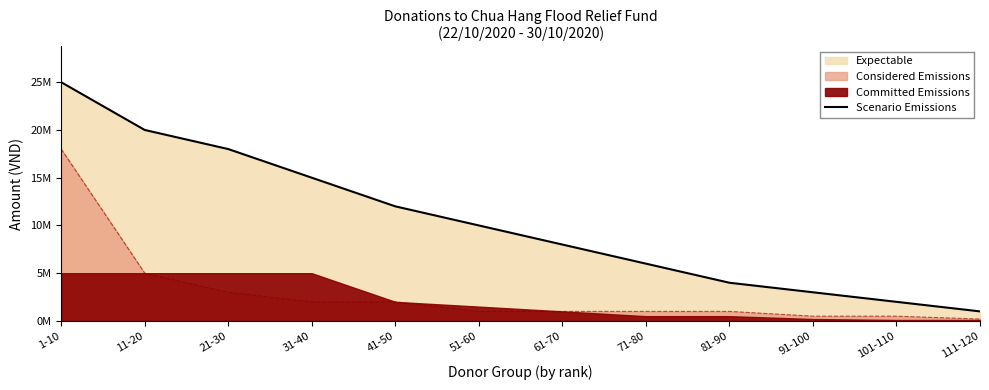

Rank the categories by value from highest to lowest.

1-10, 11-20, 21-30, 31-40, 41-50, 51-60, 61-70, 71-80, 81-90, 91-100, 101-110, 111-120